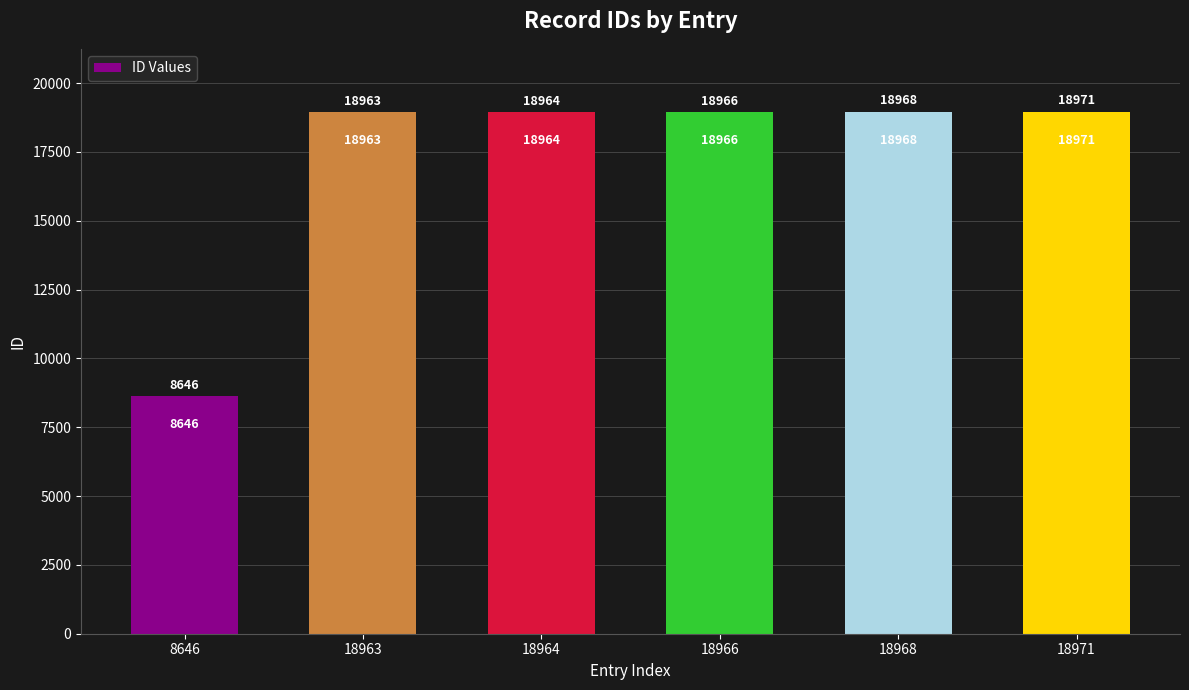

What is the value of the 6th bar from the left?

18971